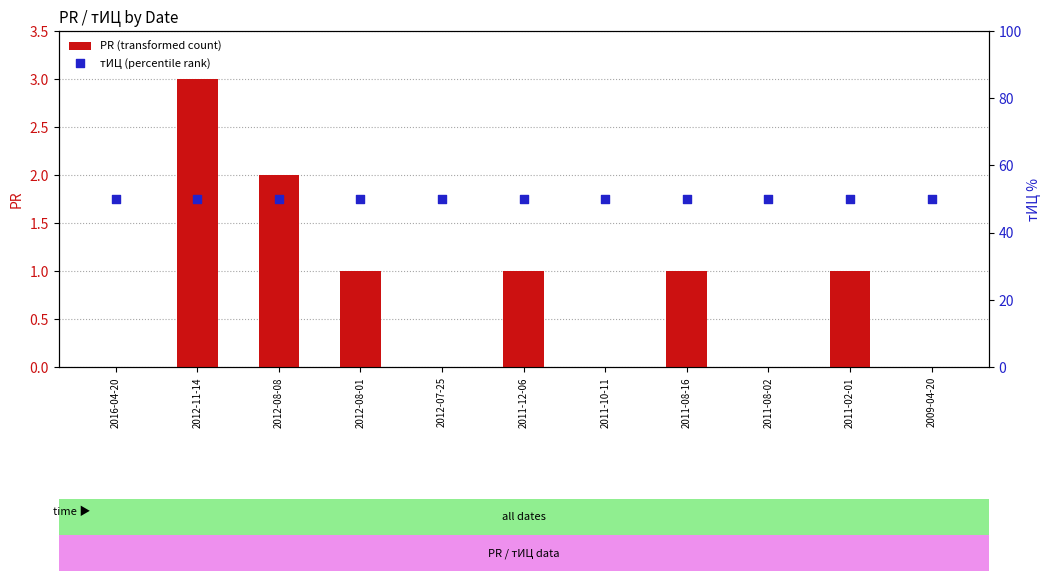

Is the value of тИЦ (percentile rank) at 2012-11-14 greater than the value of PR (transformed count) at 2011-12-06?

Yes